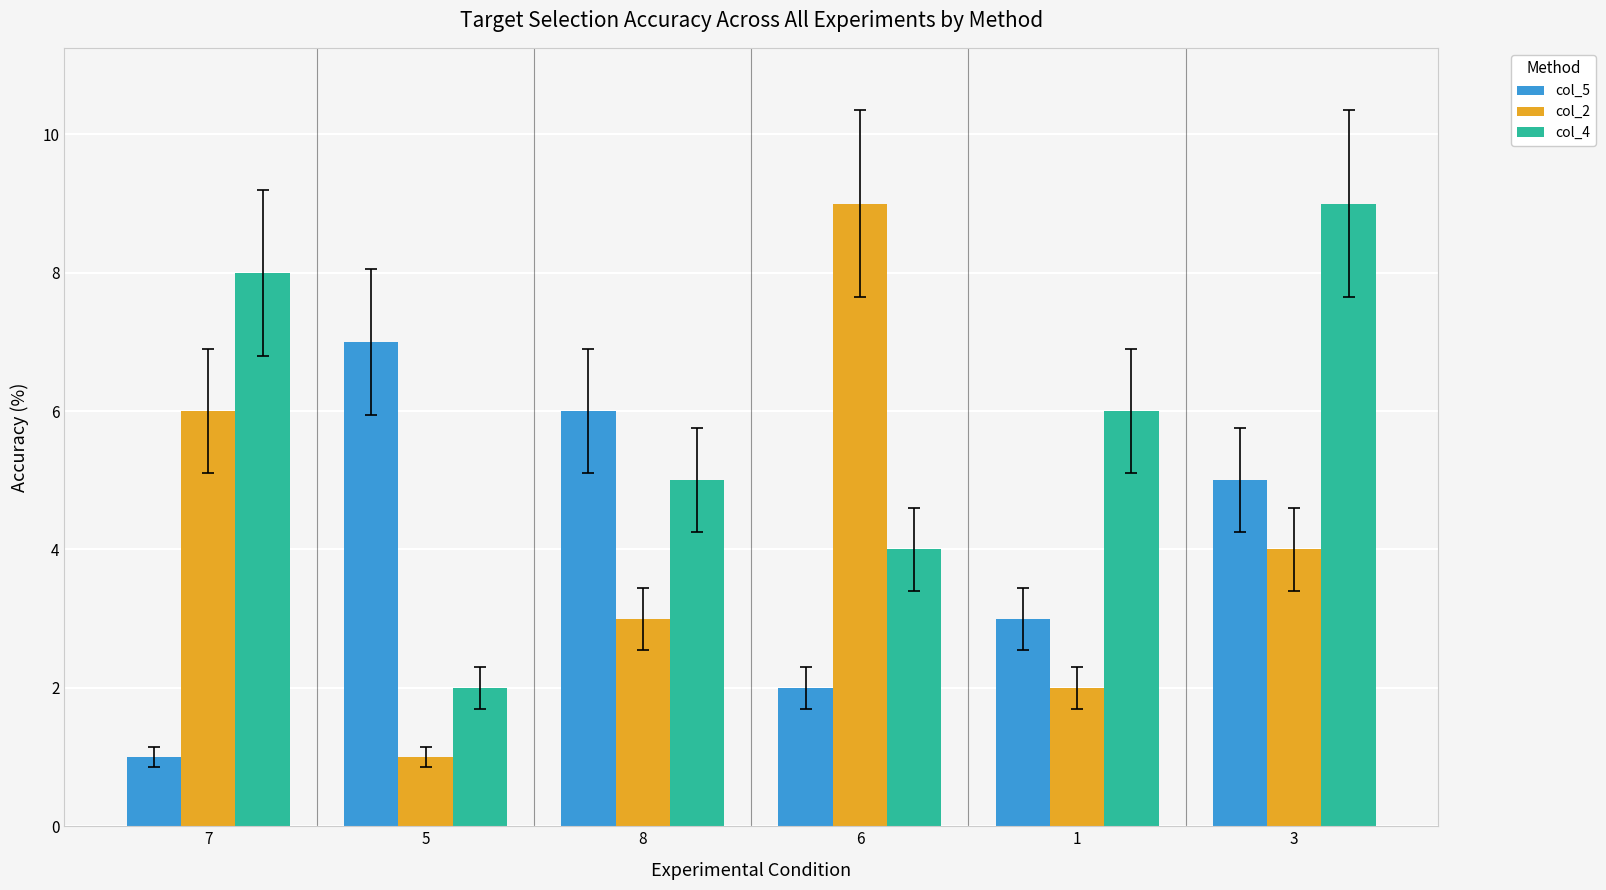

Which series has the widest spread of values?

col_2